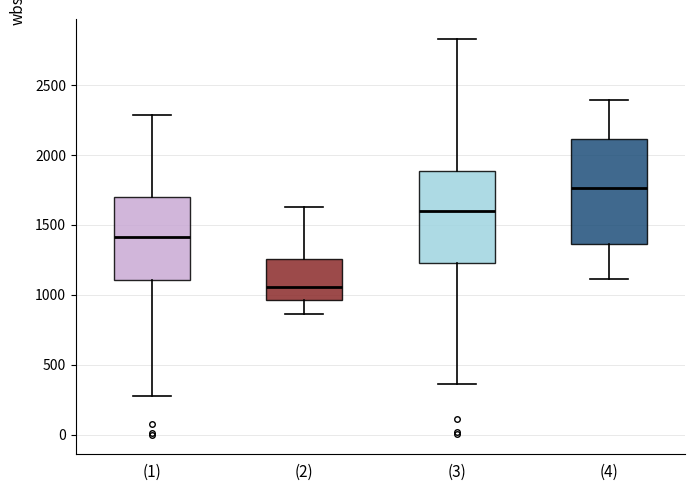

Reading left to right, read every box against the y-axis: the position of its median line, the range the box covers, and the ends of its whiskers. The values are not printed on the chart, so give them approximately, as read against the axis.

(1): median 1400, box 1100 to 1700, whiskers 250 to 2300
(2): median 1050, box 950 to 1250, whiskers 850 to 1650
(3): median 1600, box 1250 to 1900, whiskers 350 to 2850
(4): median 1750, box 1350 to 2100, whiskers 1100 to 2400